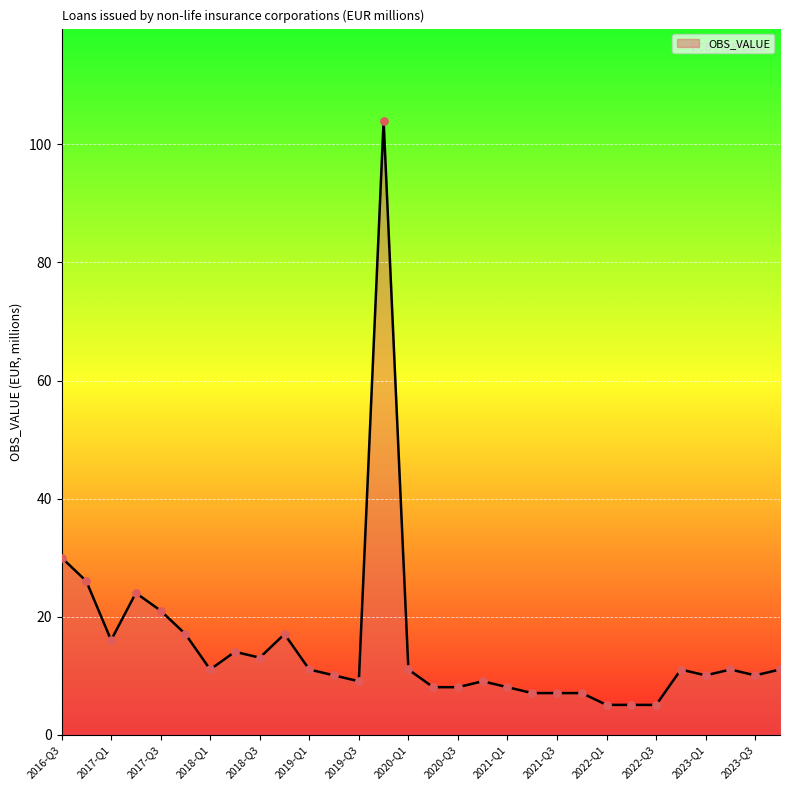

What is the difference between the maximum and minimum values?

99.0